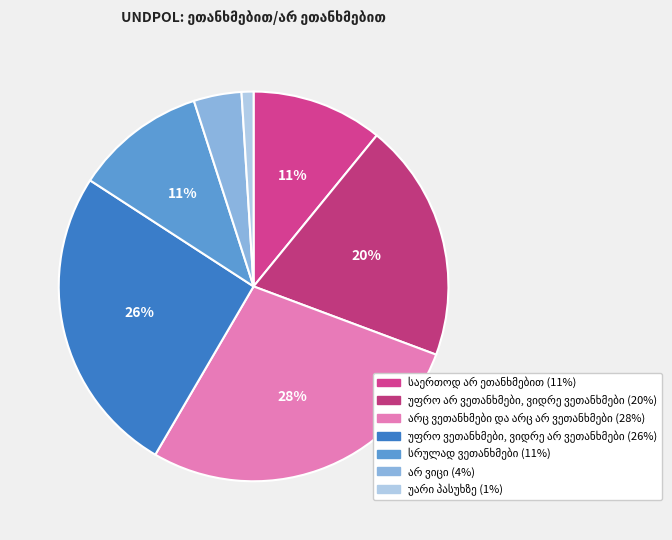

True or false: უარი პასუხზე accounts for 11% of the total.

False